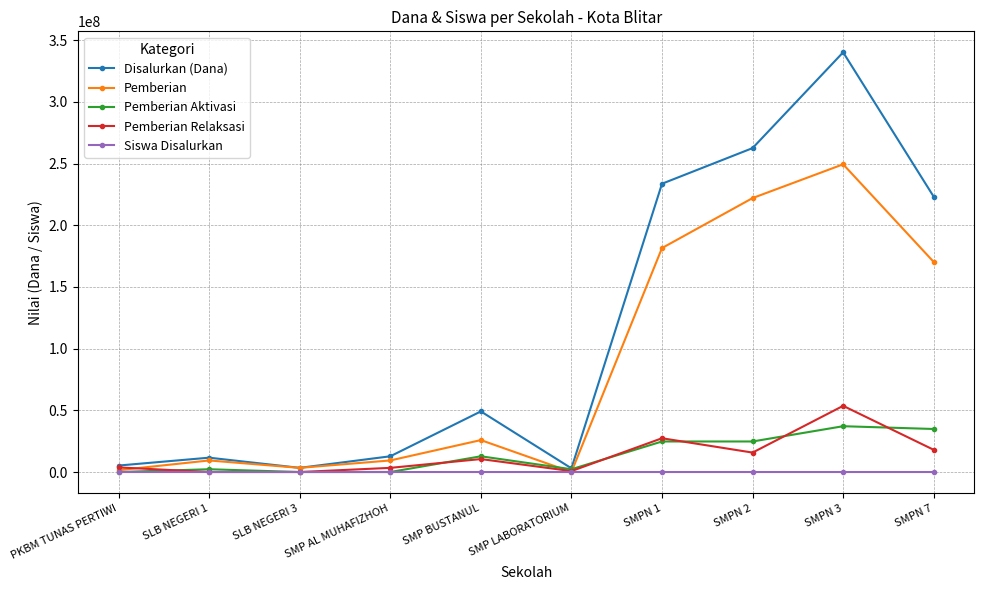

Rank the series by their maximum value, from lowest to highest.

Siswa Disalurkan, Pemberian Aktivasi, Pemberian Relaksasi, Pemberian, Disalurkan (Dana)